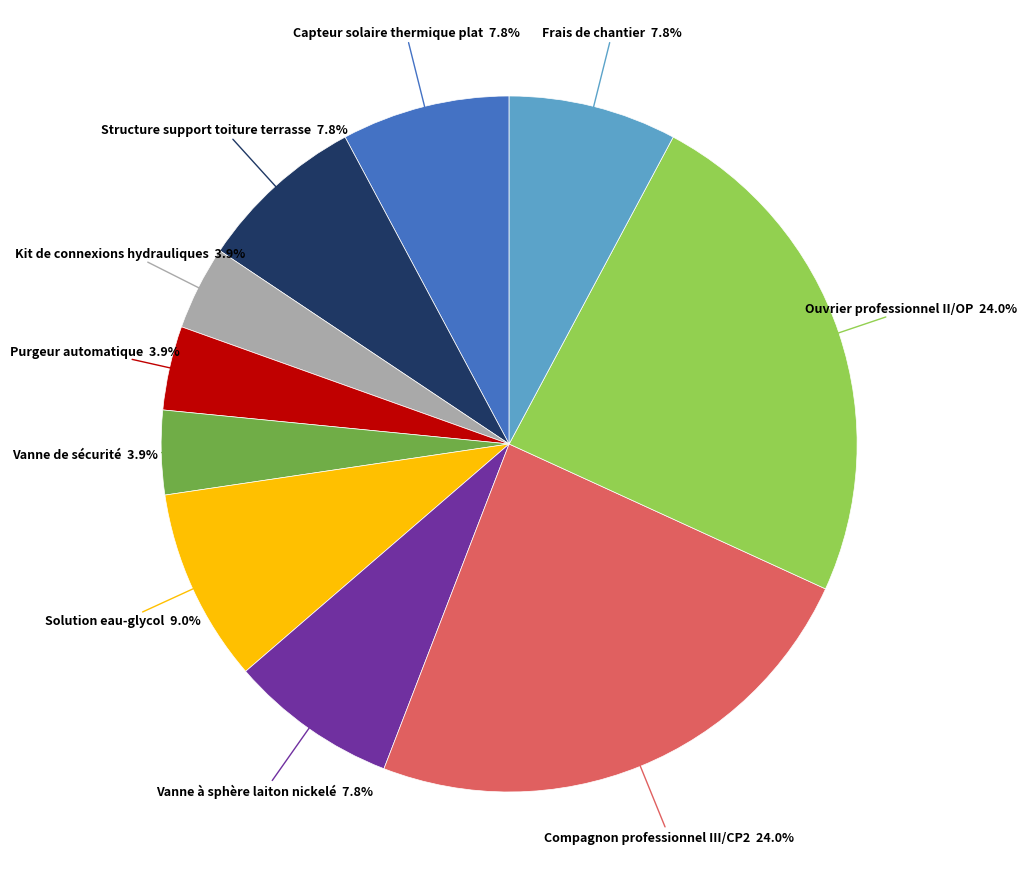

Is there any slice that represents more than half of the pie?

No